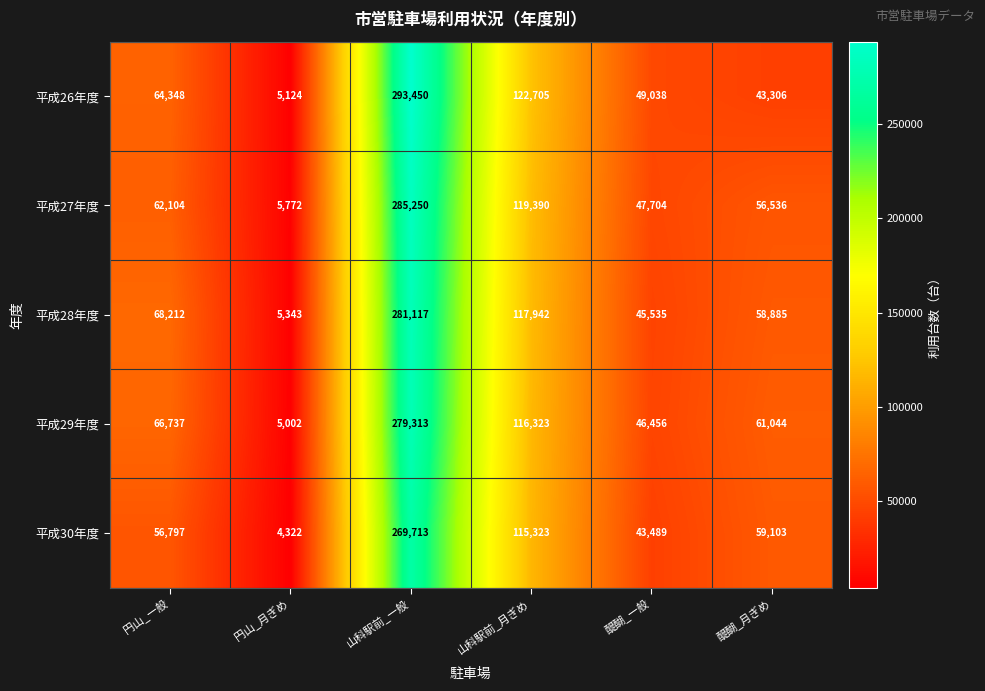

At 山科駅前_一般, list the series in order from smallest to largest.

平成30年度, 平成29年度, 平成28年度, 平成27年度, 平成26年度